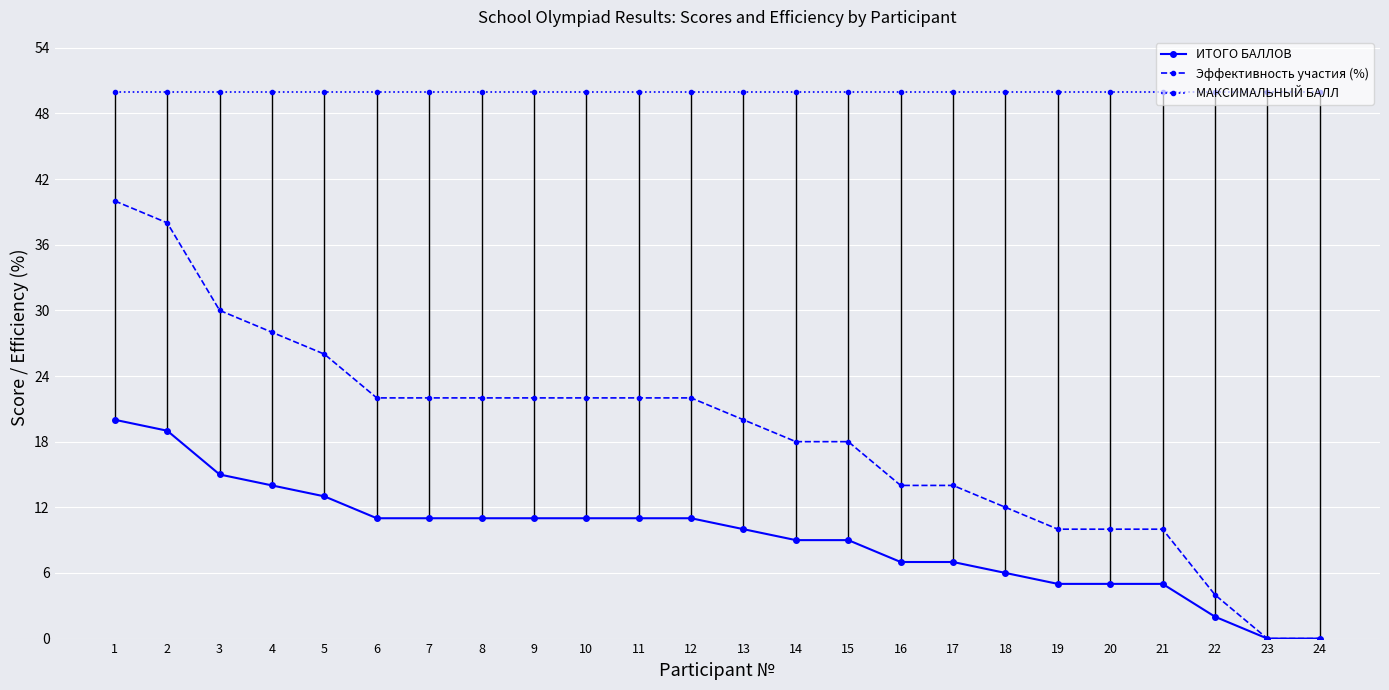

The value of Эффективность участия (%) at 9 is 22. True or false?

True